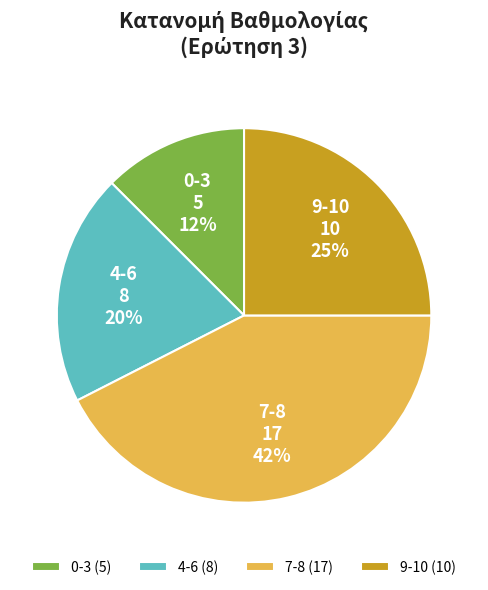

Does any single category account for the majority?

No